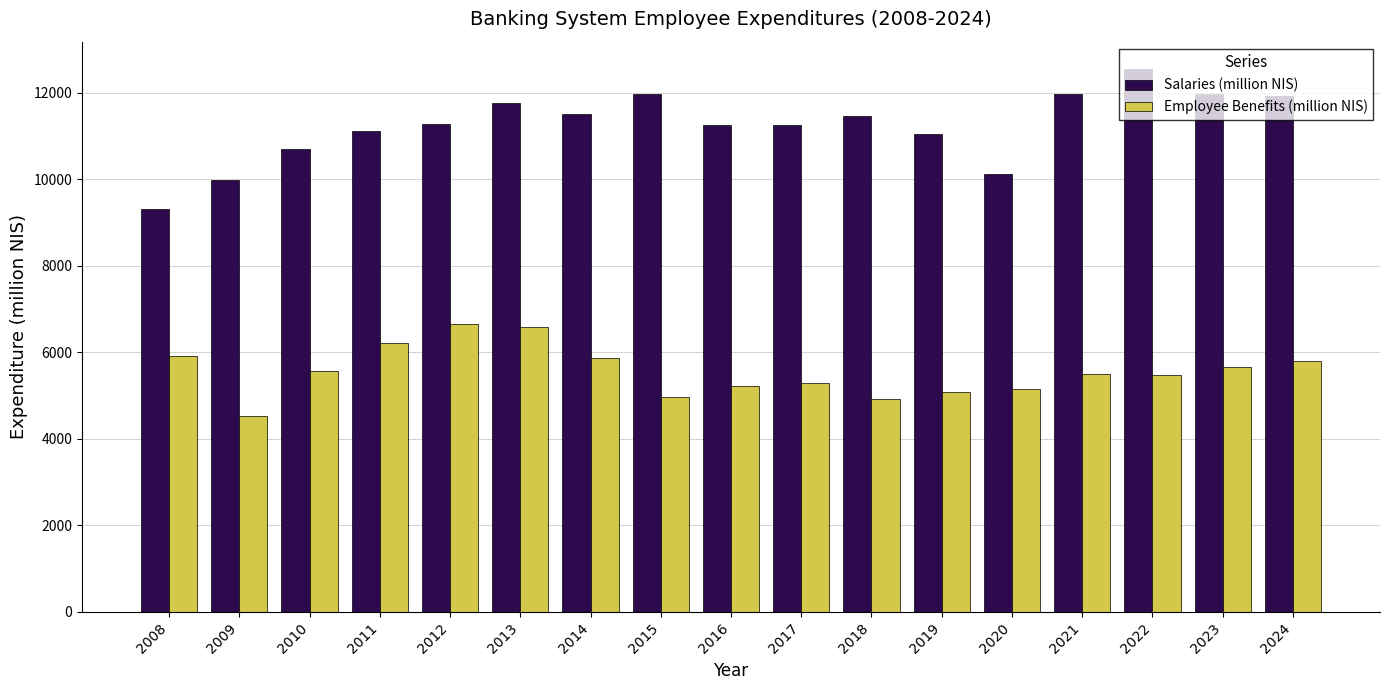

Between 2021 and 2022, which series saw the biggest shift?

Salaries (million NIS)